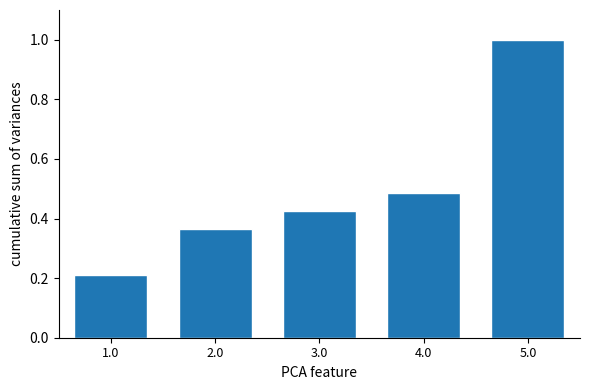

What is the sum of the values at 4.0 and 1.0?

0.7